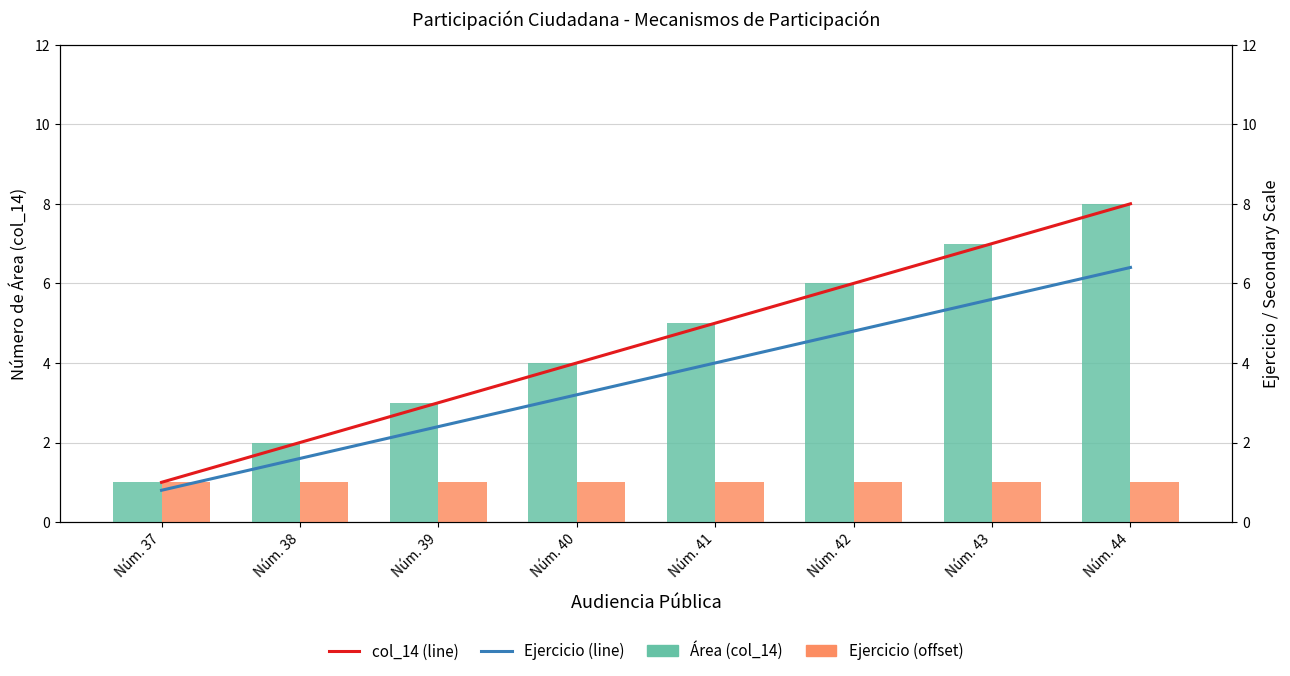

Reading left to right, what are all the values shown in this chart?

Área (col_14): Núm. 37=1.0	Núm. 38=2.0	Núm. 39=3.0	Núm. 40=4.0	Núm. 41=5.0	Núm. 42=6.0	Núm. 43=7.0	Núm. 44=8.0
Ejercicio (offset): Núm. 37=1.0	Núm. 38=1.0	Núm. 39=1.0	Núm. 40=1.0	Núm. 41=1.0	Núm. 42=1.0	Núm. 43=1.0	Núm. 44=1.0
col_14 (line): Núm. 37=1.0	Núm. 38=2.0	Núm. 39=3.0	Núm. 40=4.0	Núm. 41=5.0	Núm. 42=6.0	Núm. 43=7.0	Núm. 44=8.0
Ejercicio (line): Núm. 37=0.8	Núm. 38=1.6	Núm. 39=2.4	Núm. 40=3.2	Núm. 41=4.0	Núm. 42=4.8	Núm. 43=5.6	Núm. 44=6.4